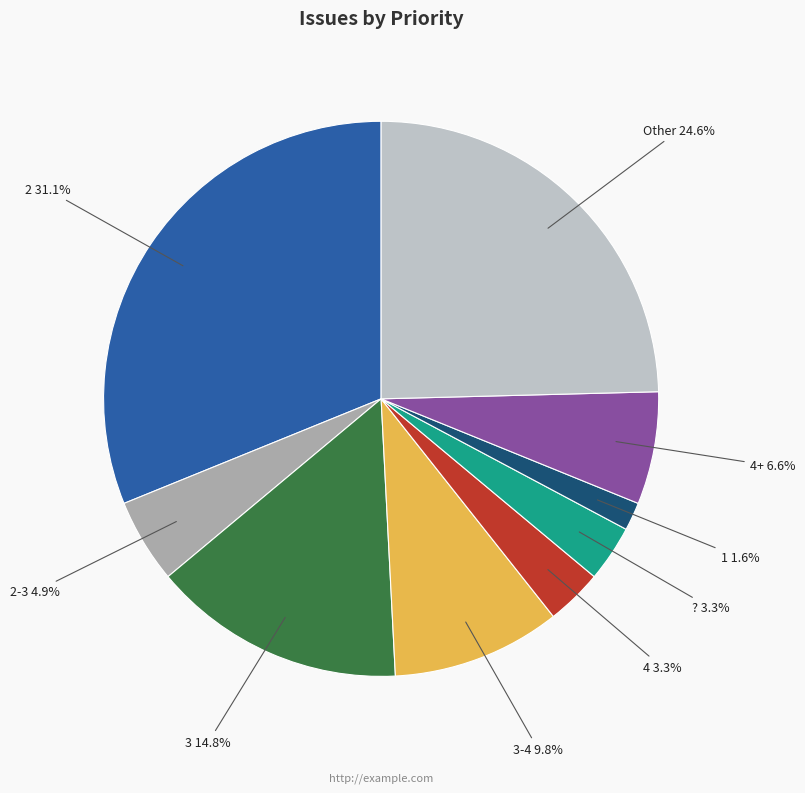

Does any single category account for the majority?

No